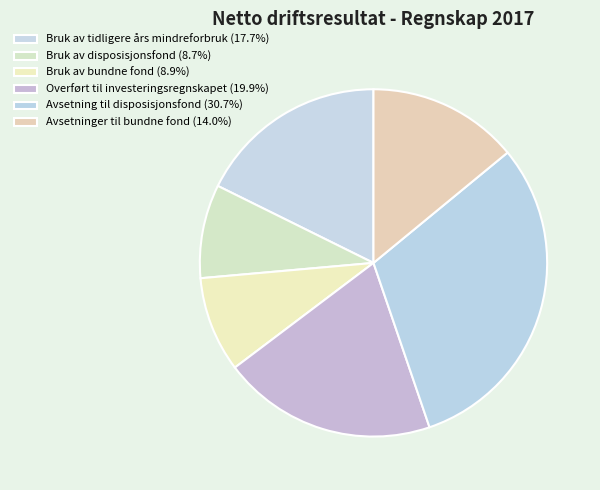

Which category has the biggest portion of the pie?

Avsetning til disposisjonsfond